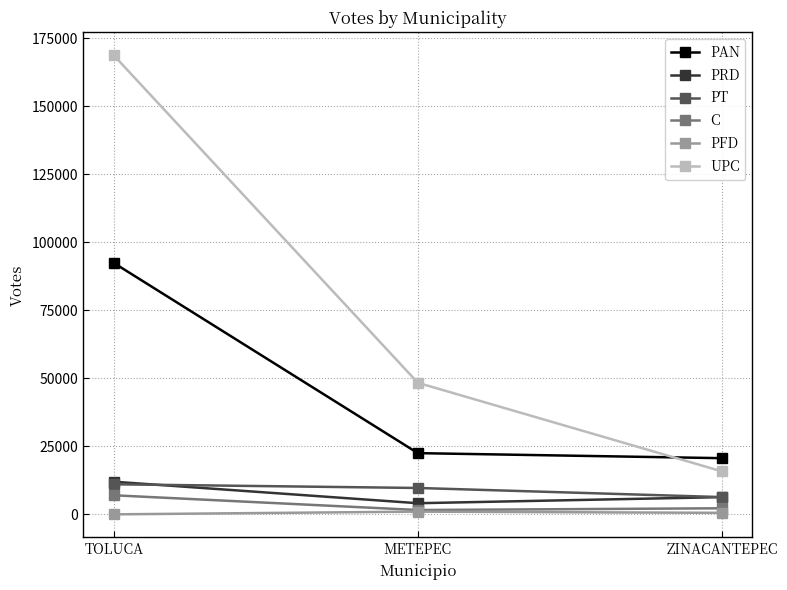

What is the label of the 2nd point from the left?

METEPEC